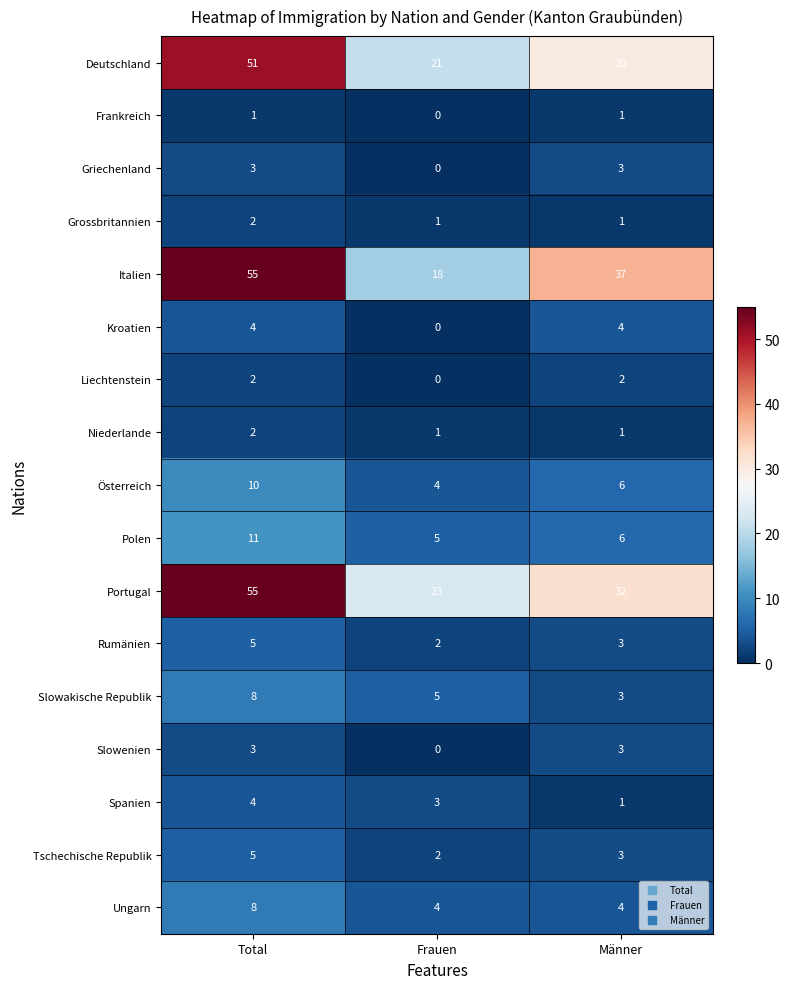

List the labels in order of Deutschland value, largest first.

Total, Männer, Frauen